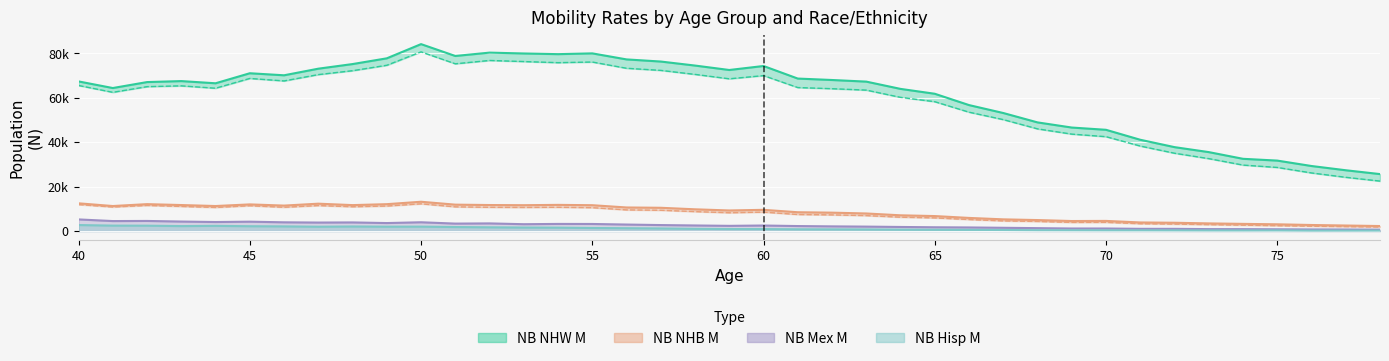

Which has a higher value, 62 or 73?

62